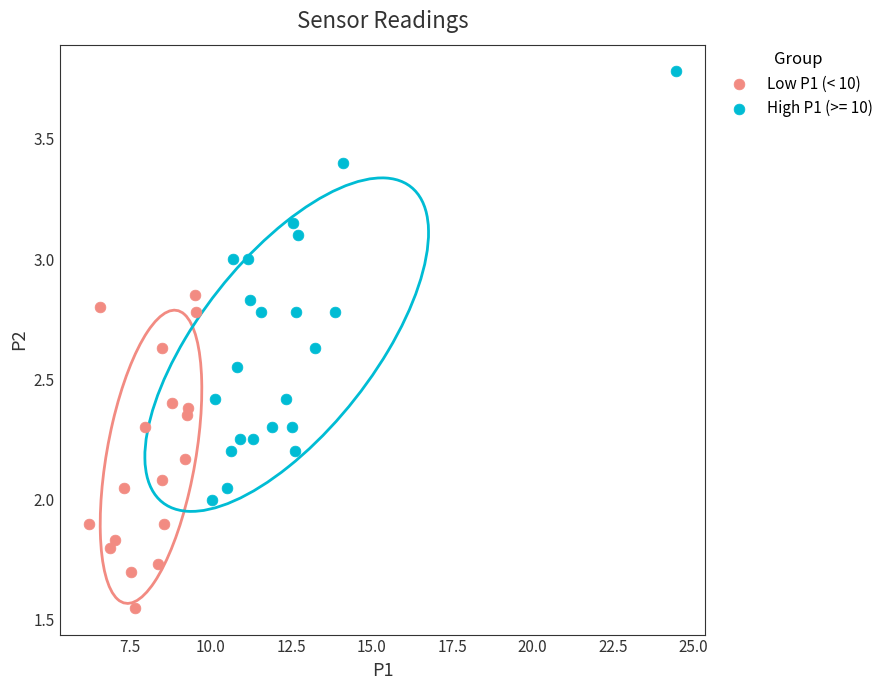

Which series contains the highest Y value?

High P1 (>= 10)